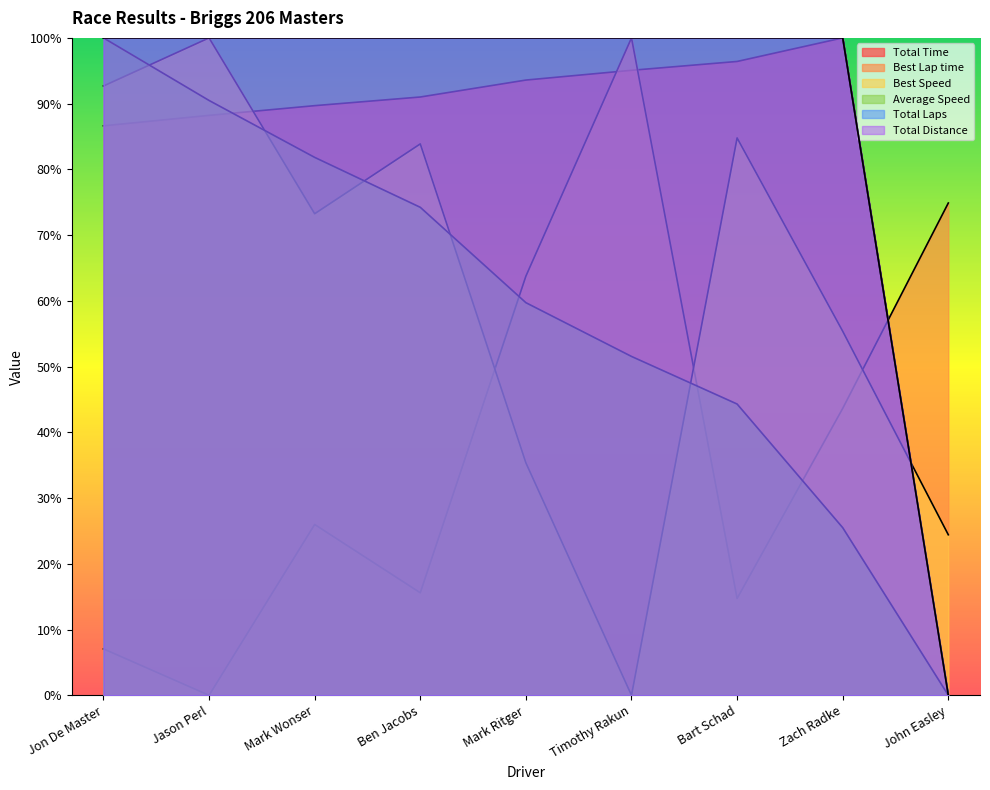

How many distinct data groups are displayed?

6